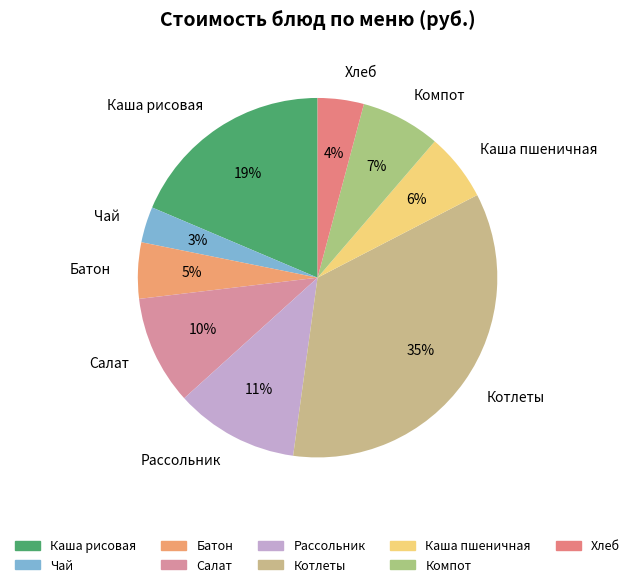

To the nearest percent, what is the difference between the Компот and Салат slice percentages?

3%